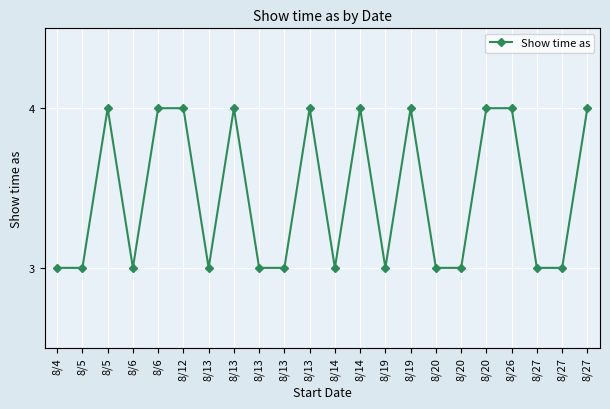

Does the chart display data point markers on the line(s)?

Yes